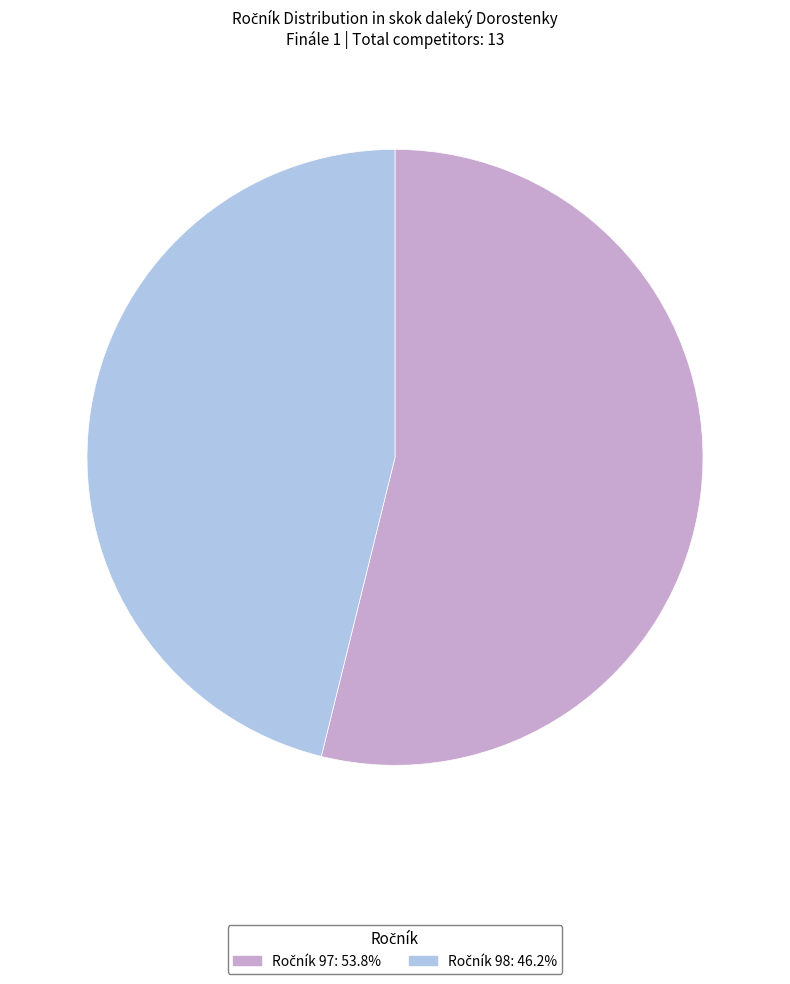

Does any single category account for the majority?

Yes